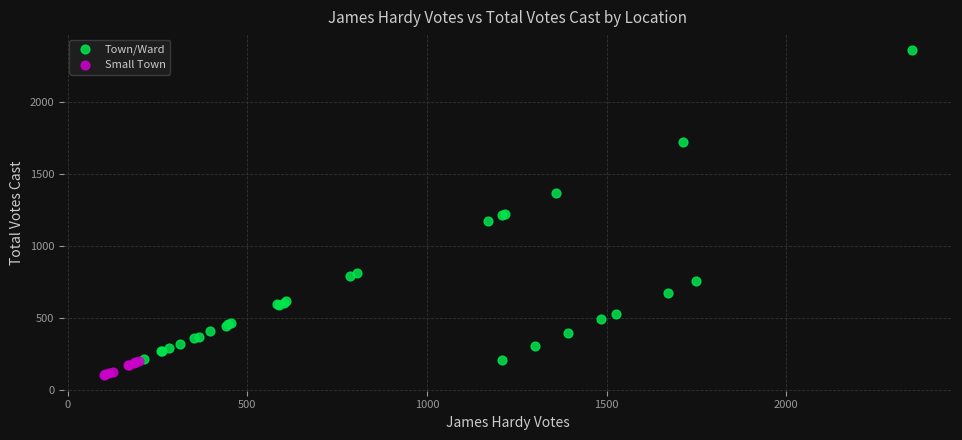

What are all the series names shown in the legend?

Town/Ward, Small Town